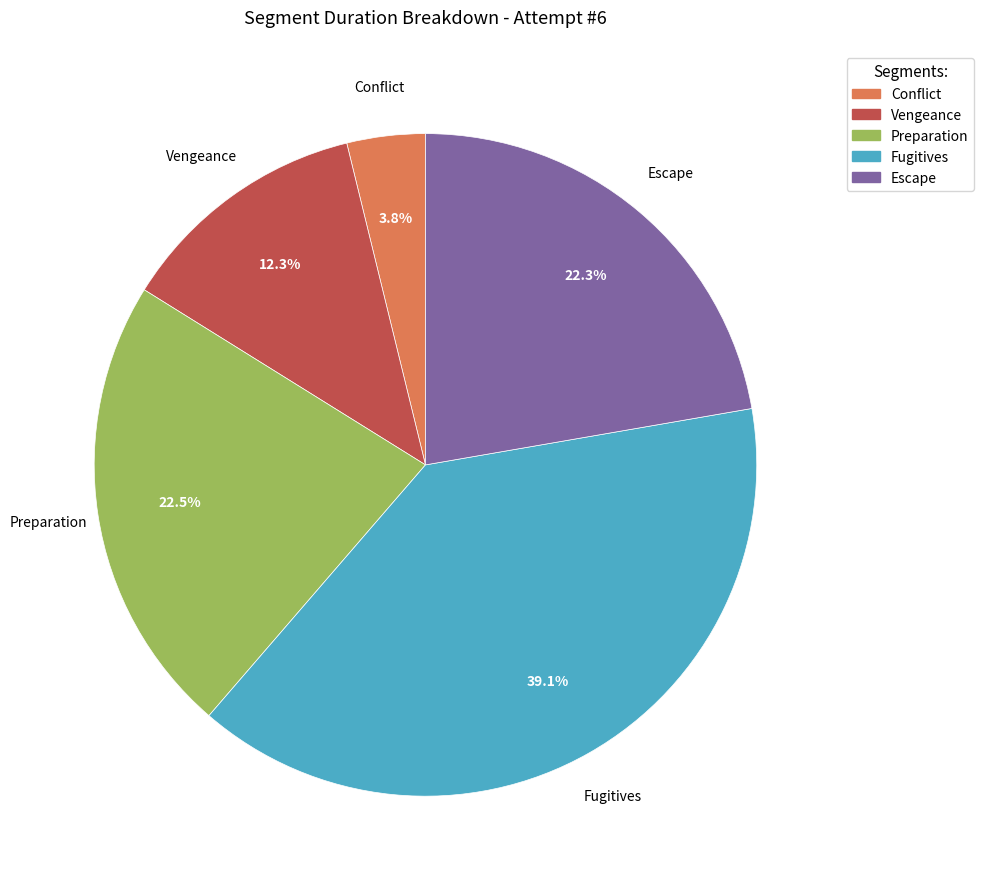

Which has a higher value, Vengeance or Conflict?

Vengeance